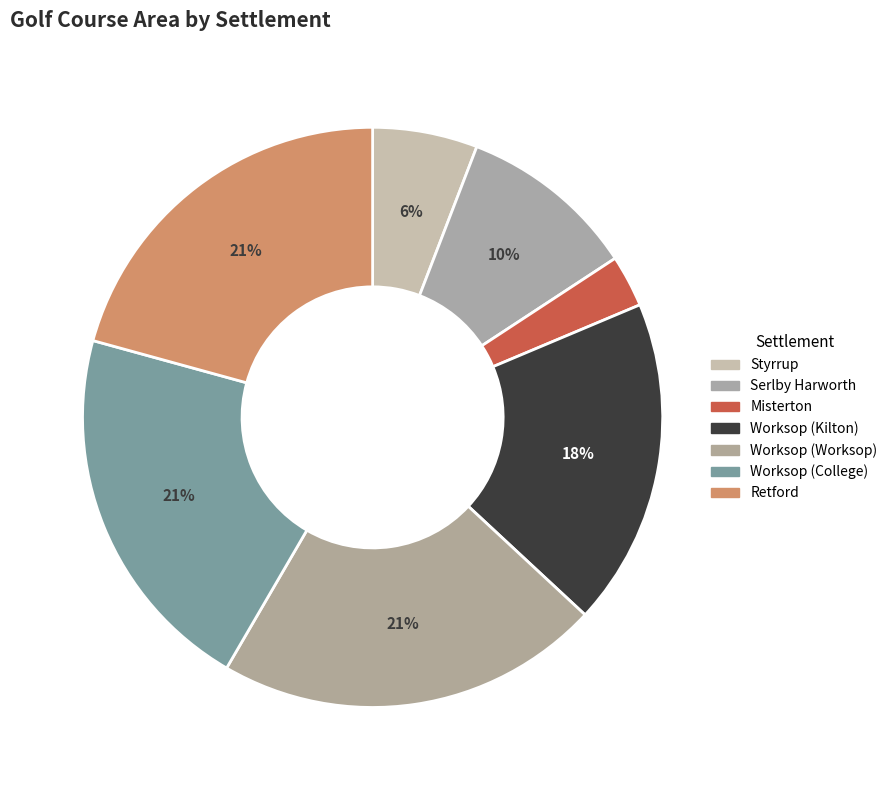

What percentage is the Worksop (Worksop) slice, to the nearest percent?

21%